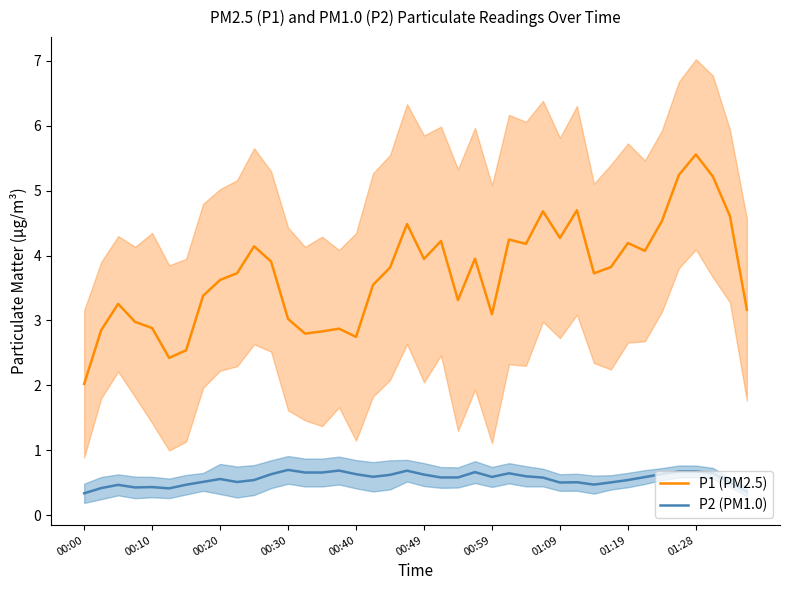

What is the sum of the P2 (PM1.0) values at 35 and 14?

1.3